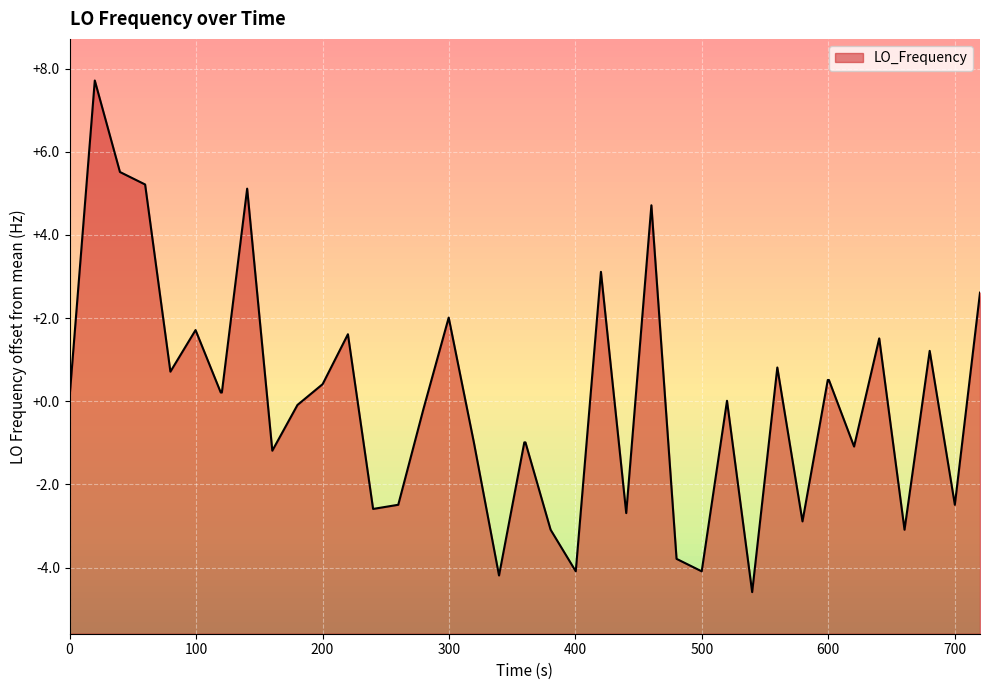

What is the difference between the maximum and minimum values?

12.3